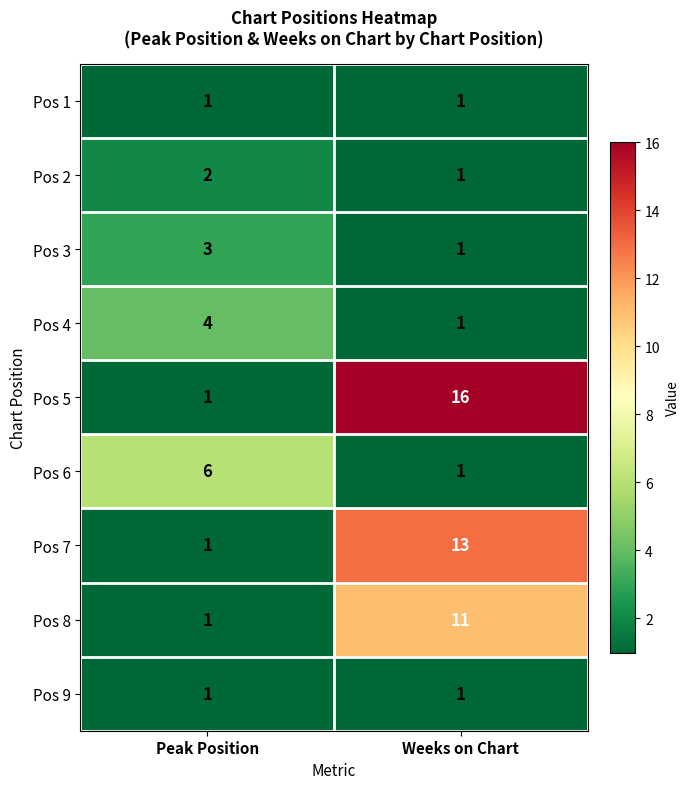

What is the maximum value shown in the chart?

16